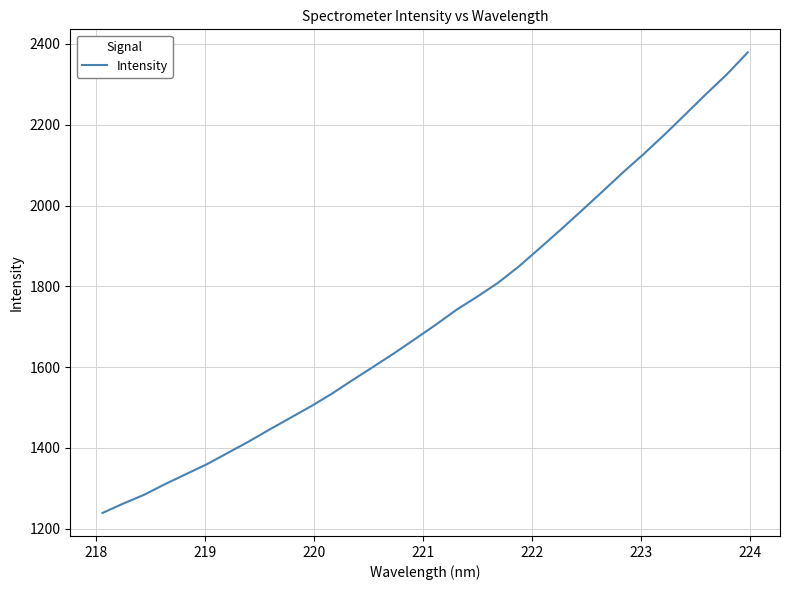

What is the difference between the maximum and minimum values?

1139.7